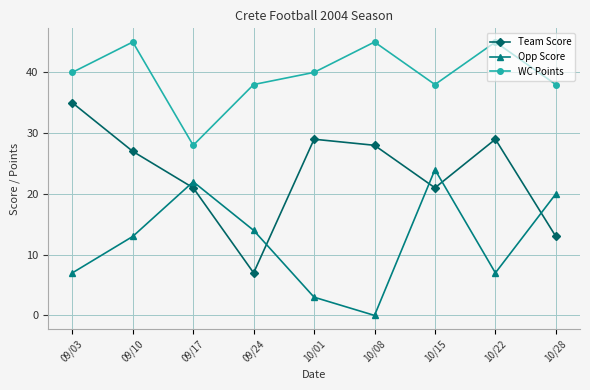

How many interior local peaks does the Opp Score series have?

2